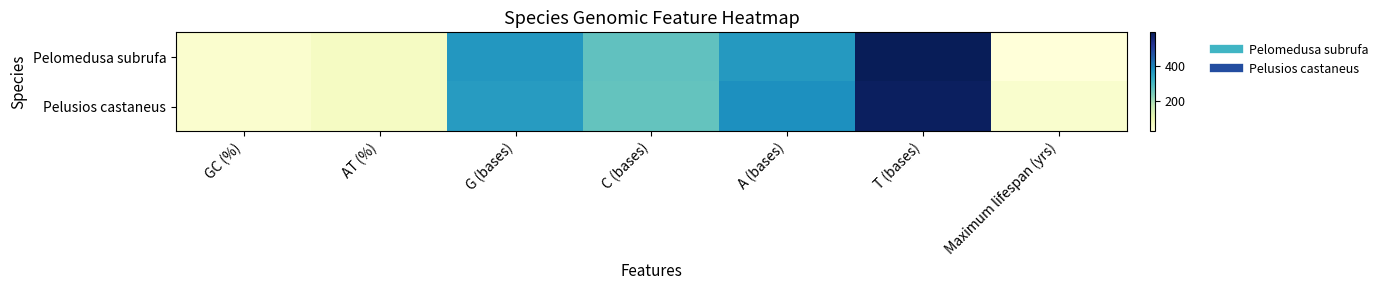

At how many categories does at least one series exceed 237?

4